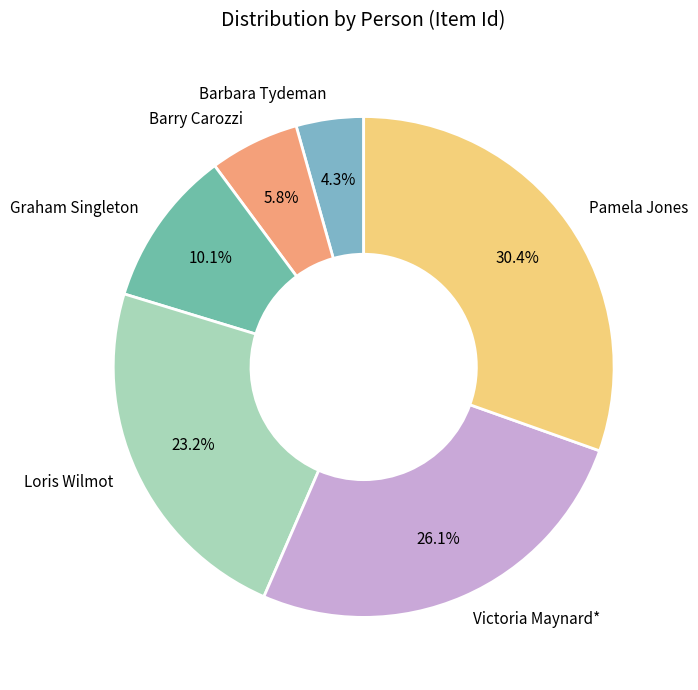

The Victoria Maynard* slice represents 40% of the pie. True or false?

False